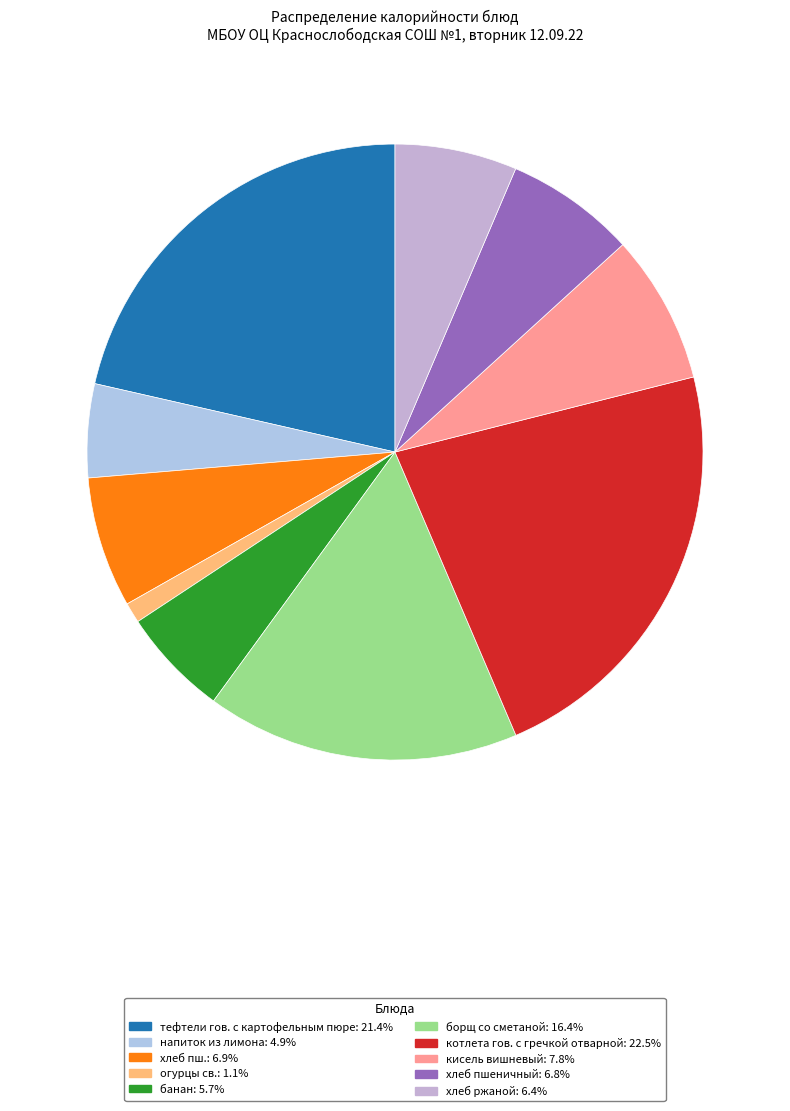

Which category has the smallest portion of the pie?

огурцы св.